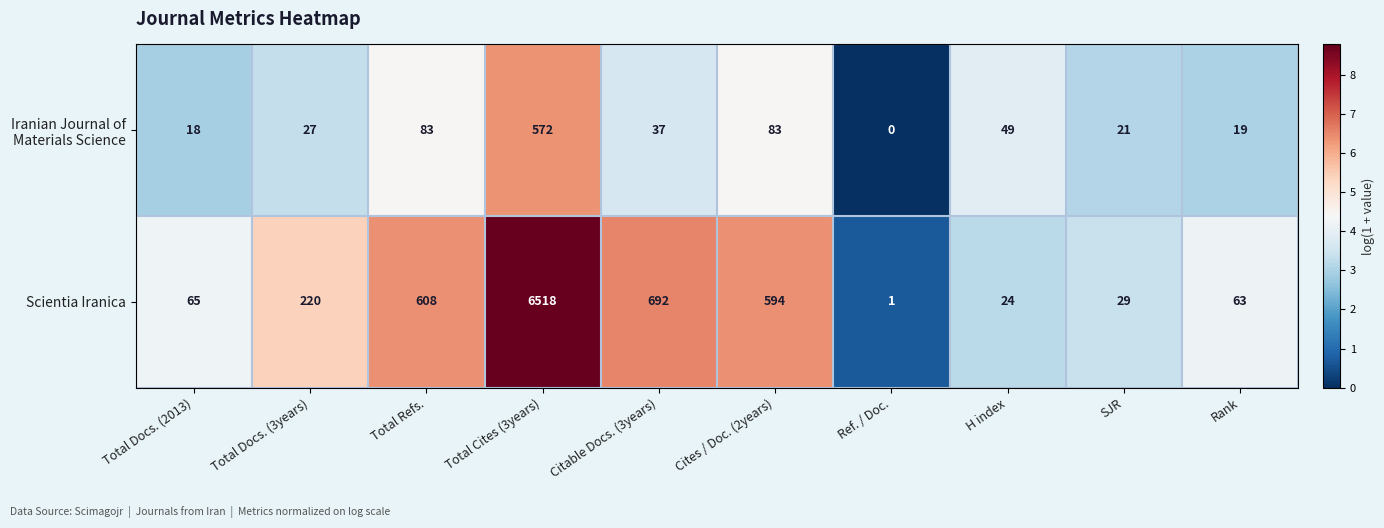

Is it true that Scientia Iranica equals 318 at Cites / Doc. (2years)?

False